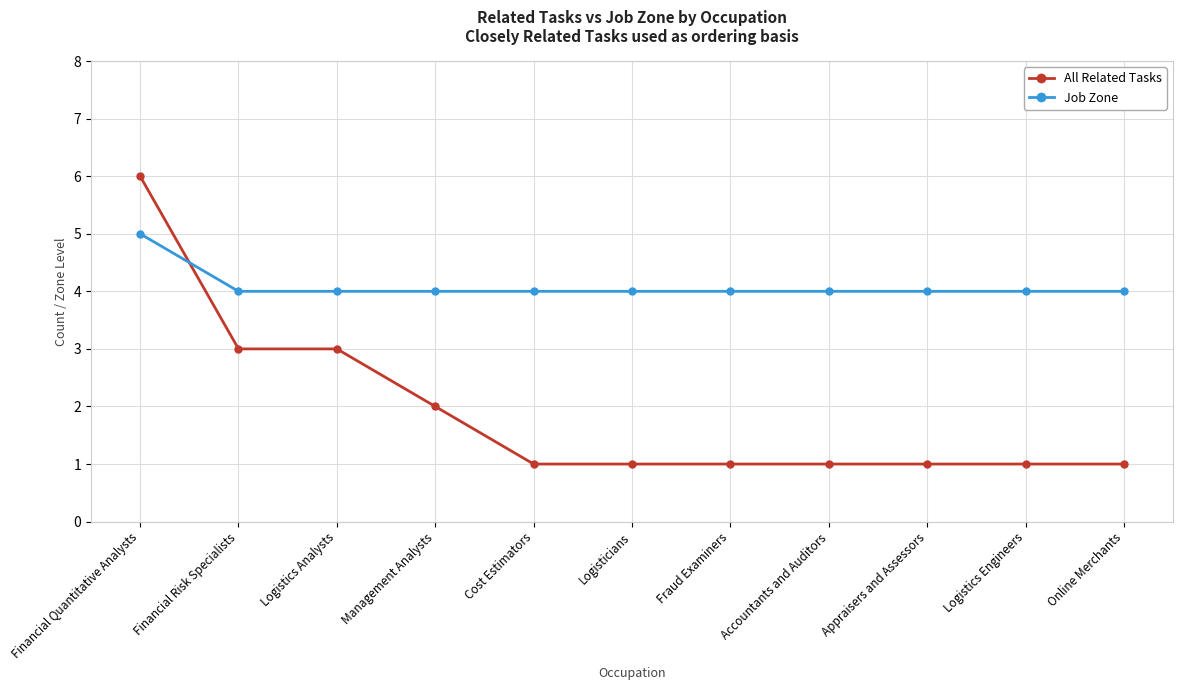

List the series in order of their overall mean, lowest first.

All Related Tasks, Job Zone